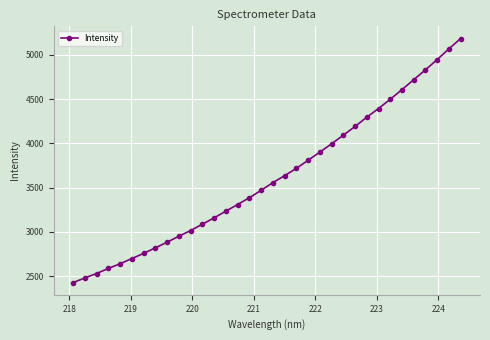

What is the maximum value shown in the chart?

5183.2